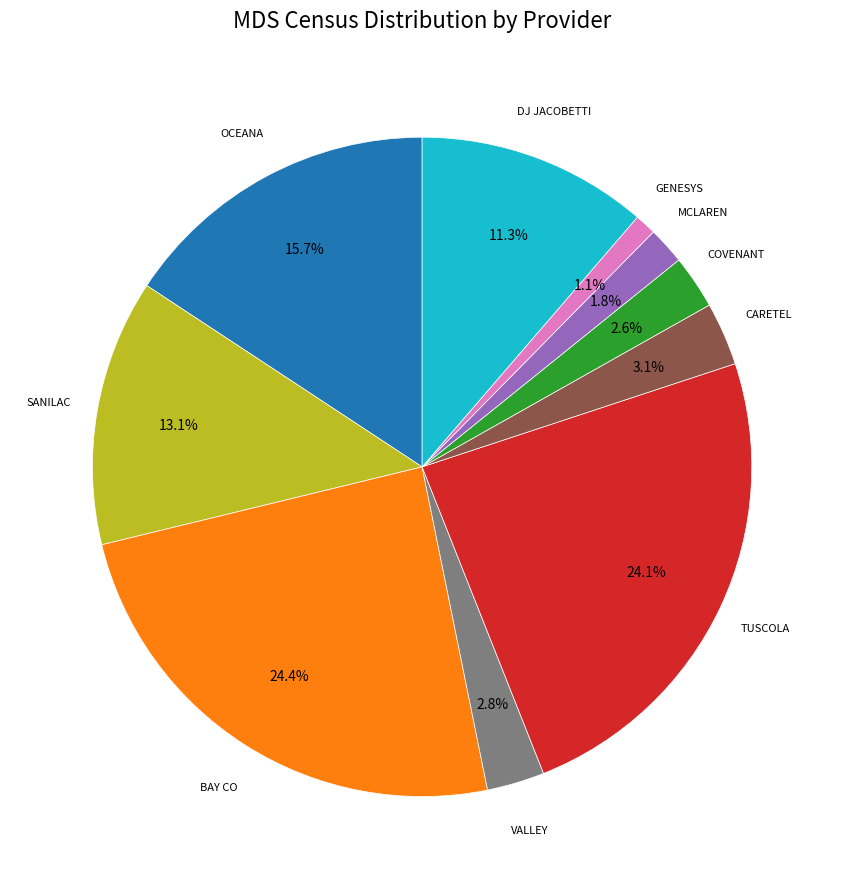

Does any single category account for the majority?

No